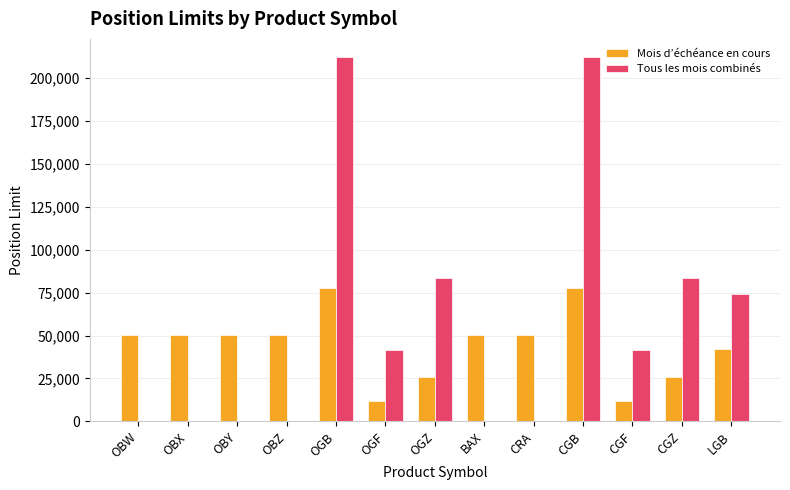

What is the approximate value of Mois d’échéance en cours at OGF?

11750